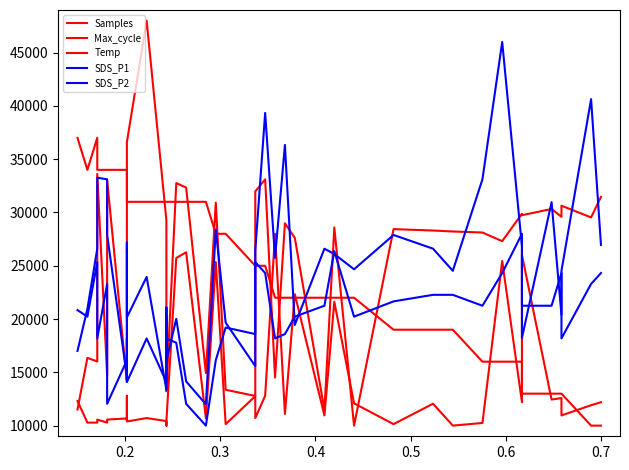

Rank the series by their maximum value, from lowest to highest.

SDS_P2, Max_cycle, Temp, SDS_P1, Samples